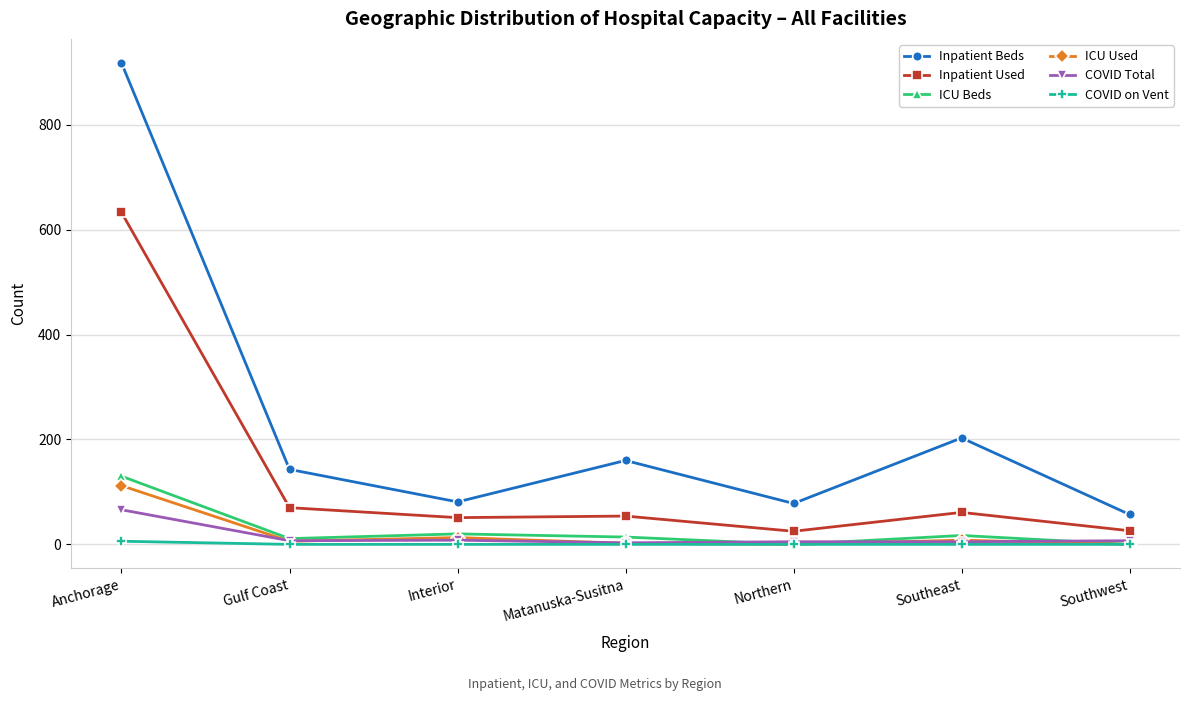

What is the difference between the highest and lowest values at Southeast?

203